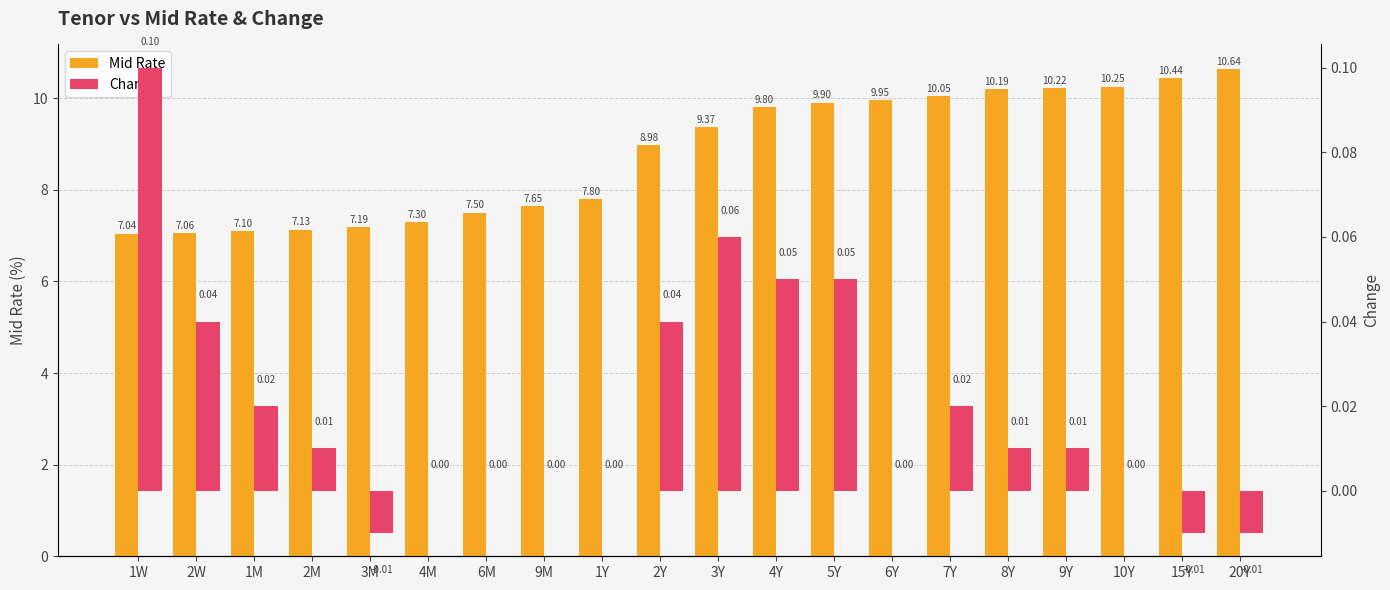

How many bars are there in total?

40